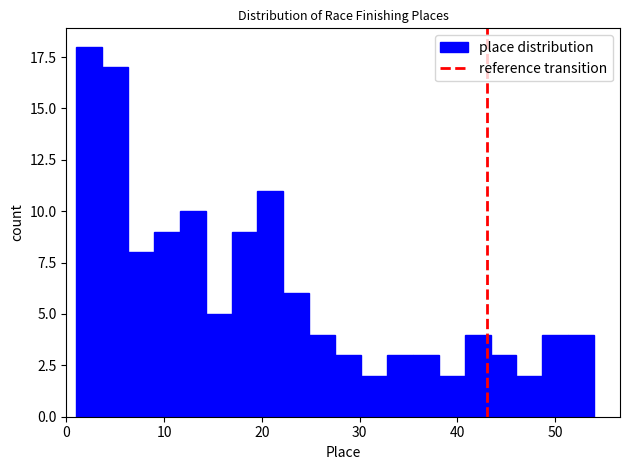

Around what value on the x-axis is the tallest bar? Give the approximate position of its centre, as read against the axis.

2